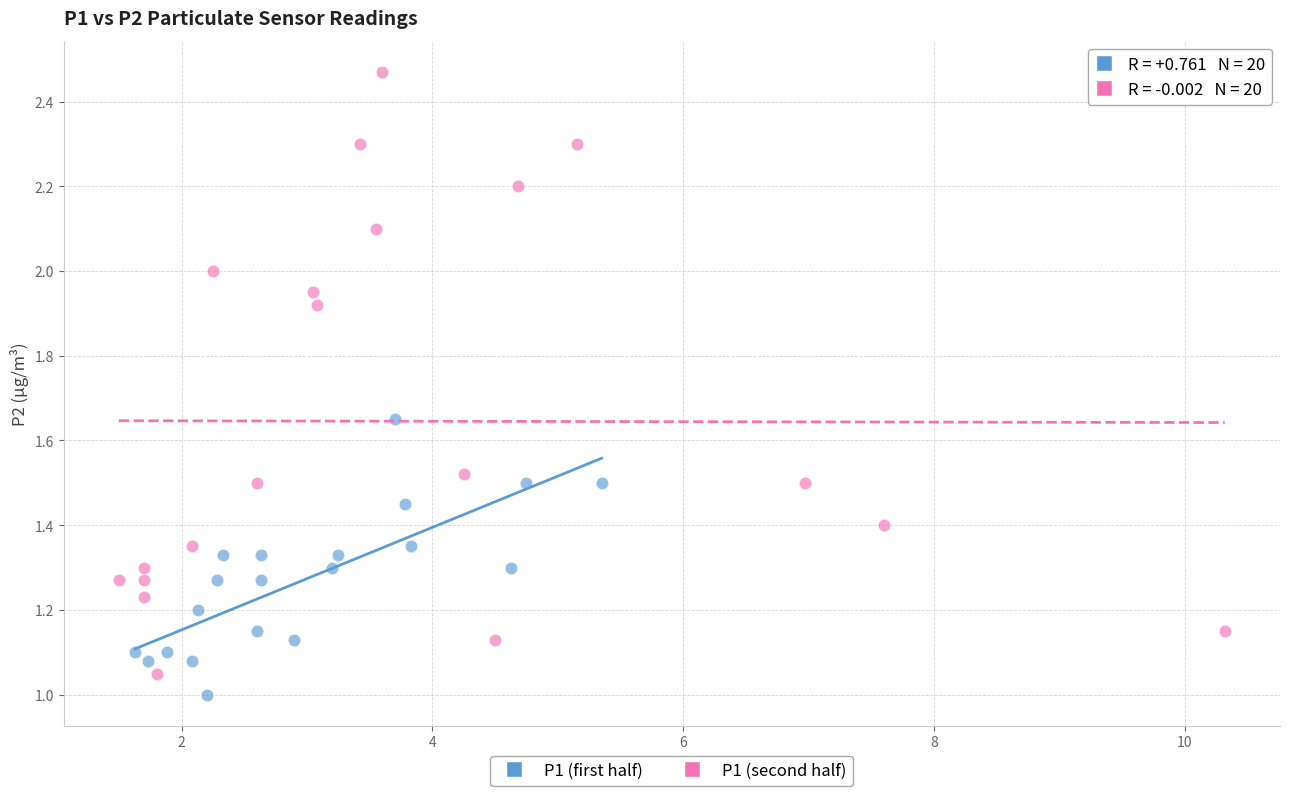

Which series reaches the minimum Y coordinate?

P1 (first half)